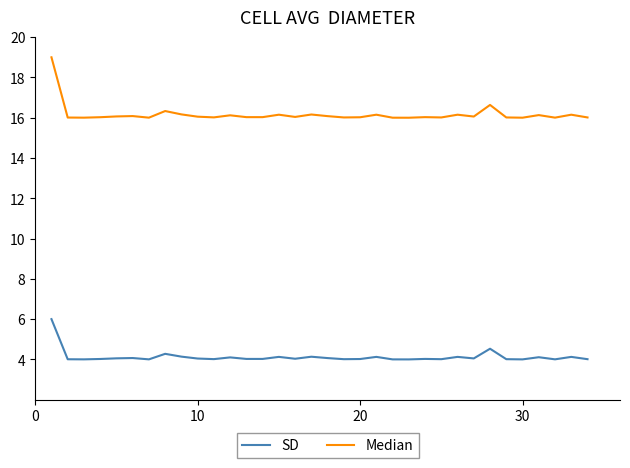

What is the difference between the second highest and minimum values in the SD series?

0.5